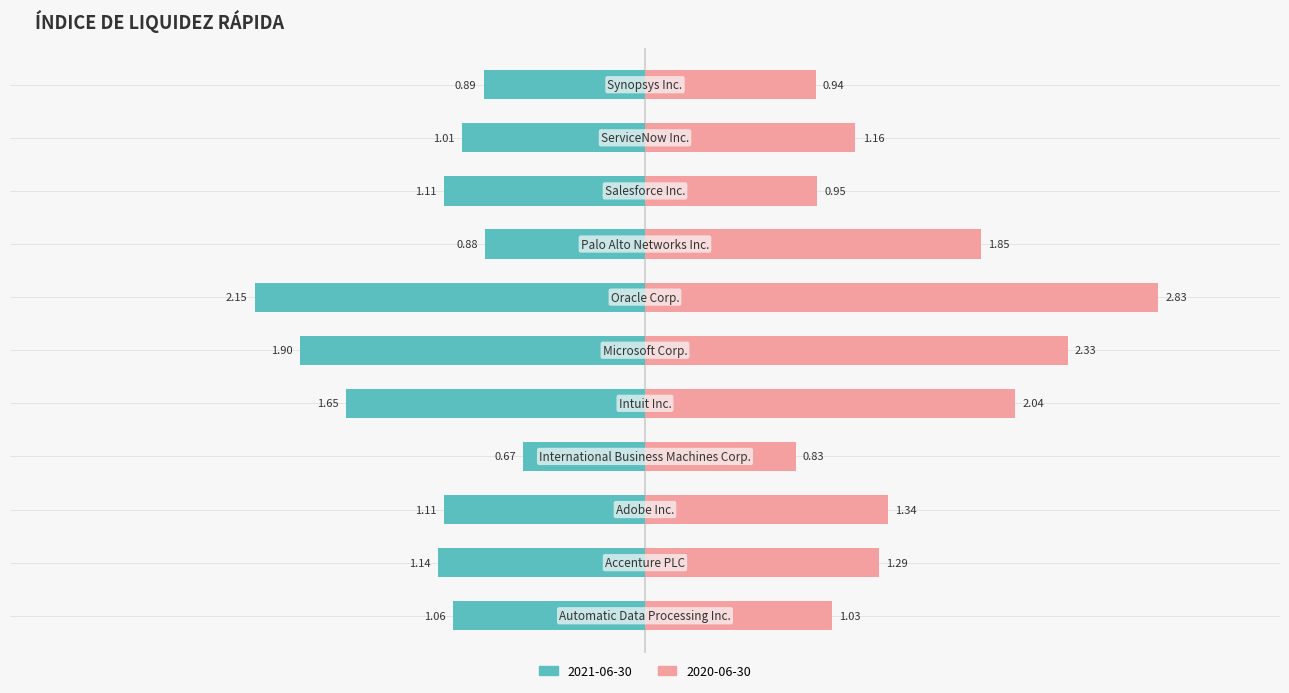

How many data points in 2021-06-30 are above -1?

3